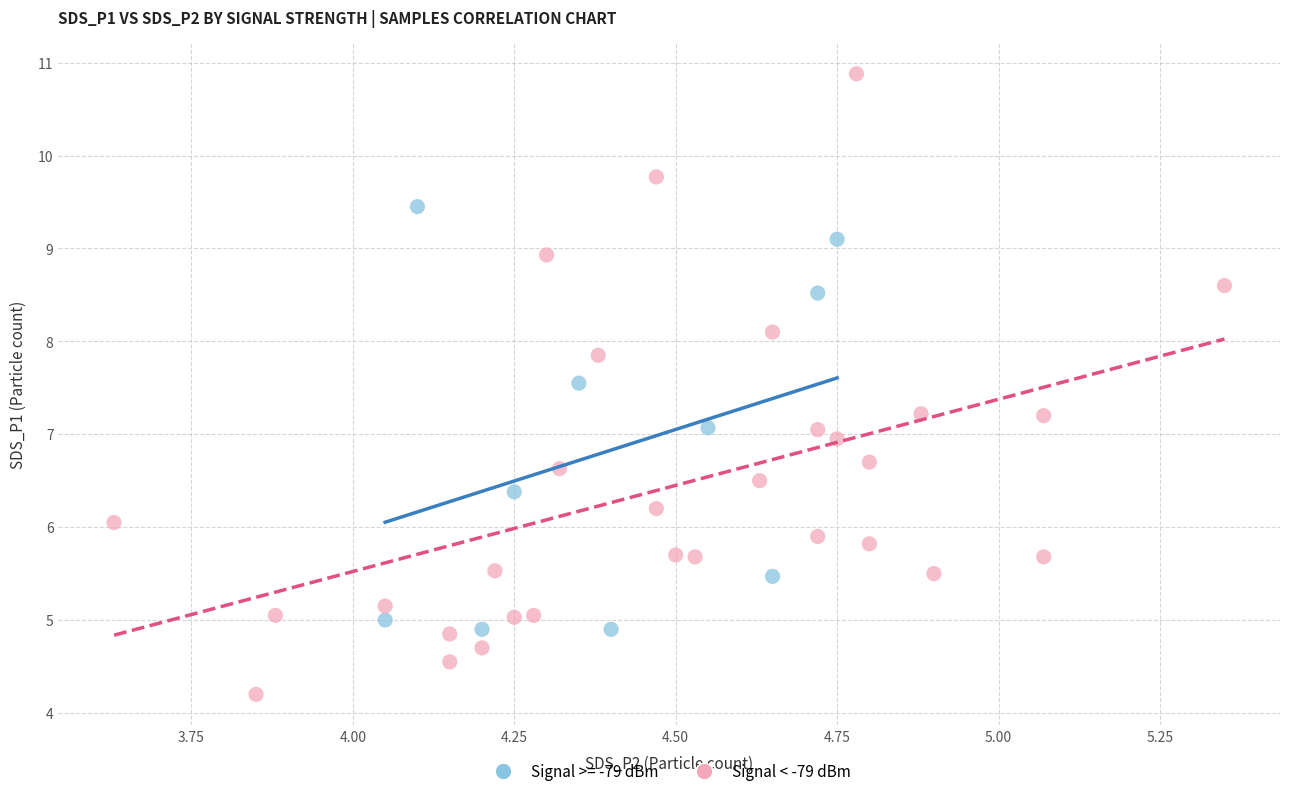

Which series has the widest spread of Y values?

Signal < -79 dBm